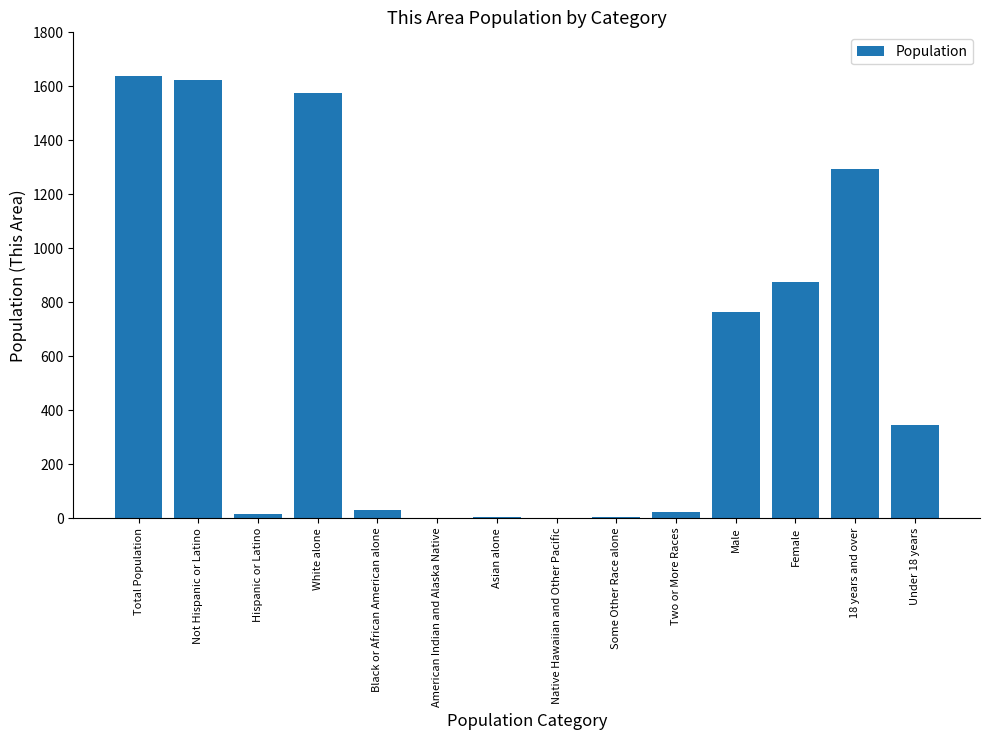

Between Two or More Races and Total Population, which is larger?

Total Population